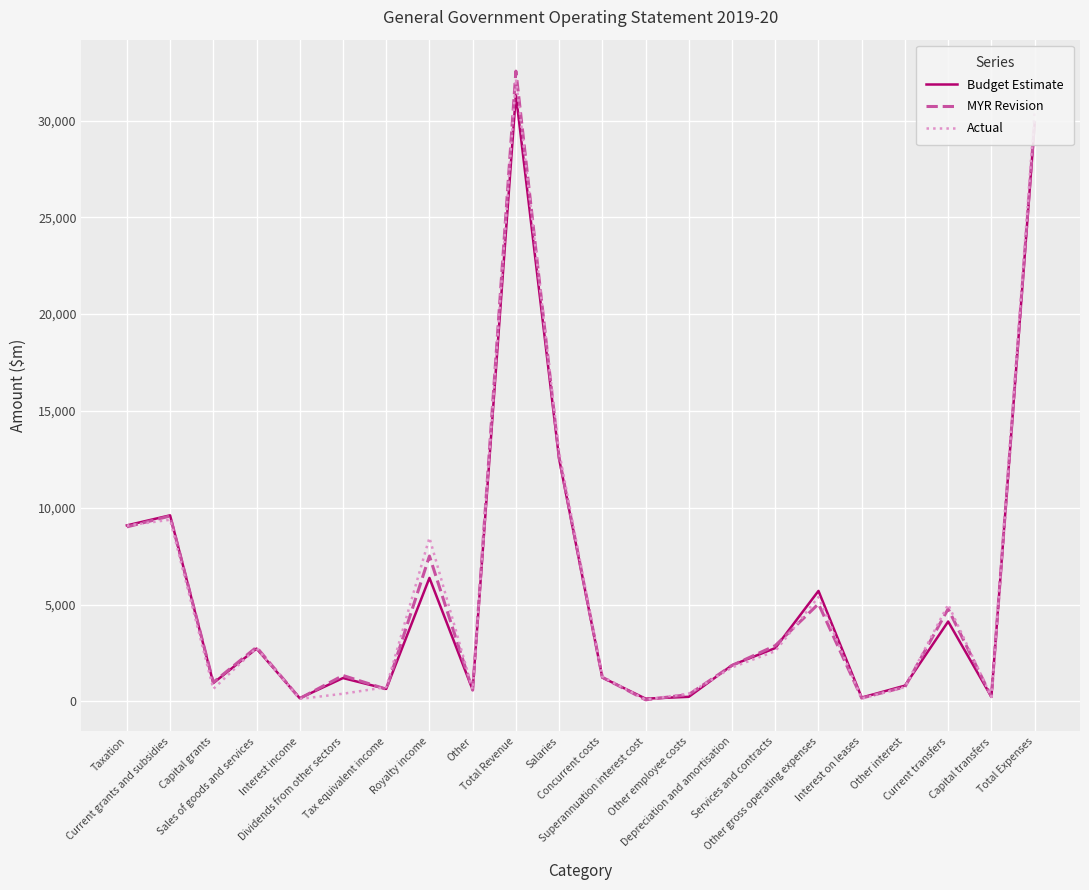

Which series has the largest range (max minus min)?

MYR Revision